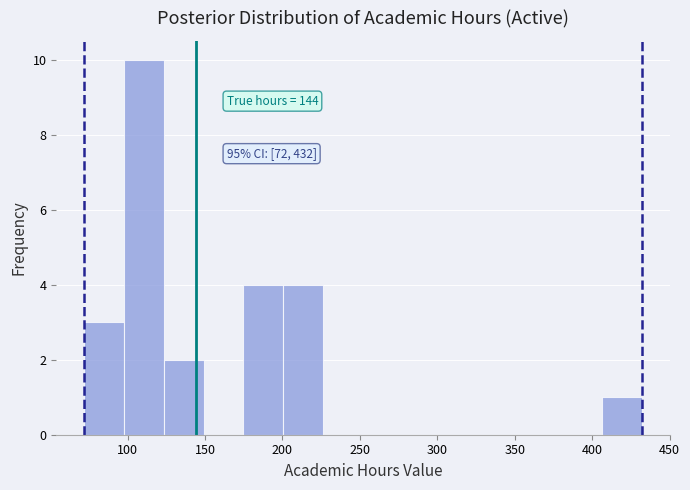

Over which range of the x-axis is the bar tallest?

100 to 125